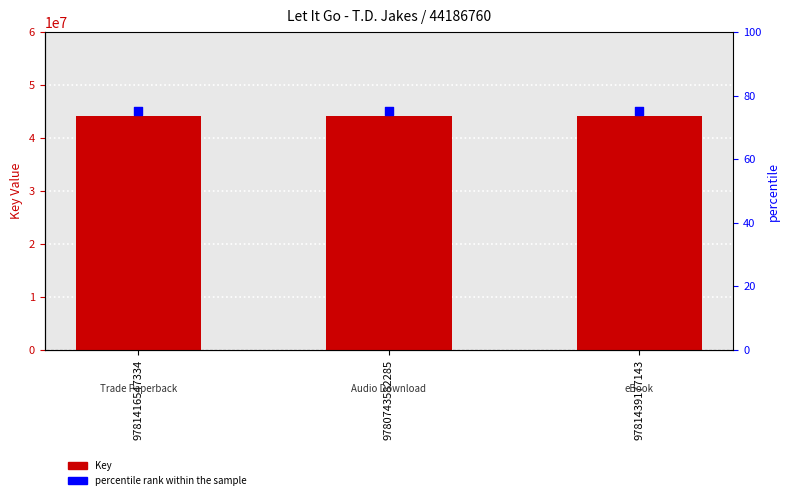

What are all the series names shown in the legend?

Key, percentile rank within the sample